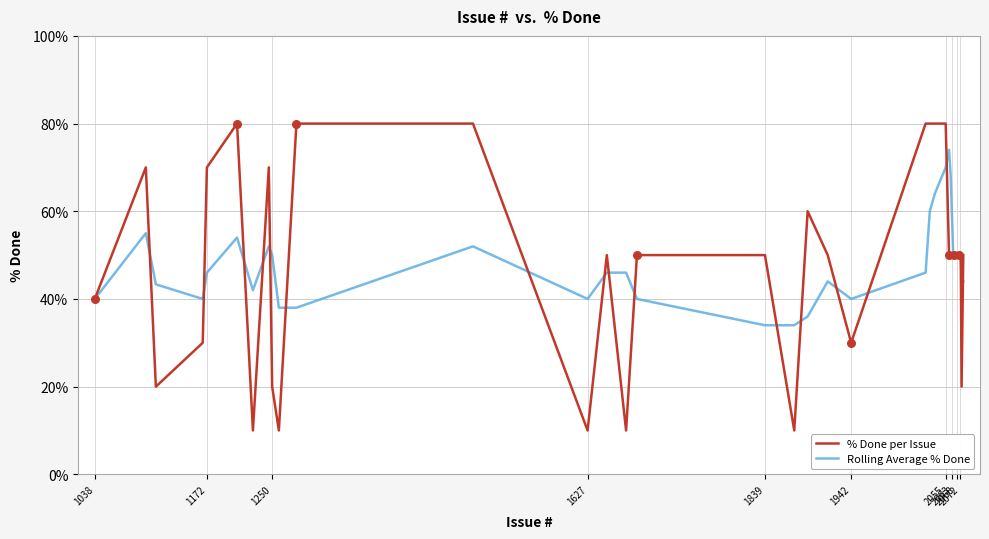

At how many categories does at least one series exceed 12?

40